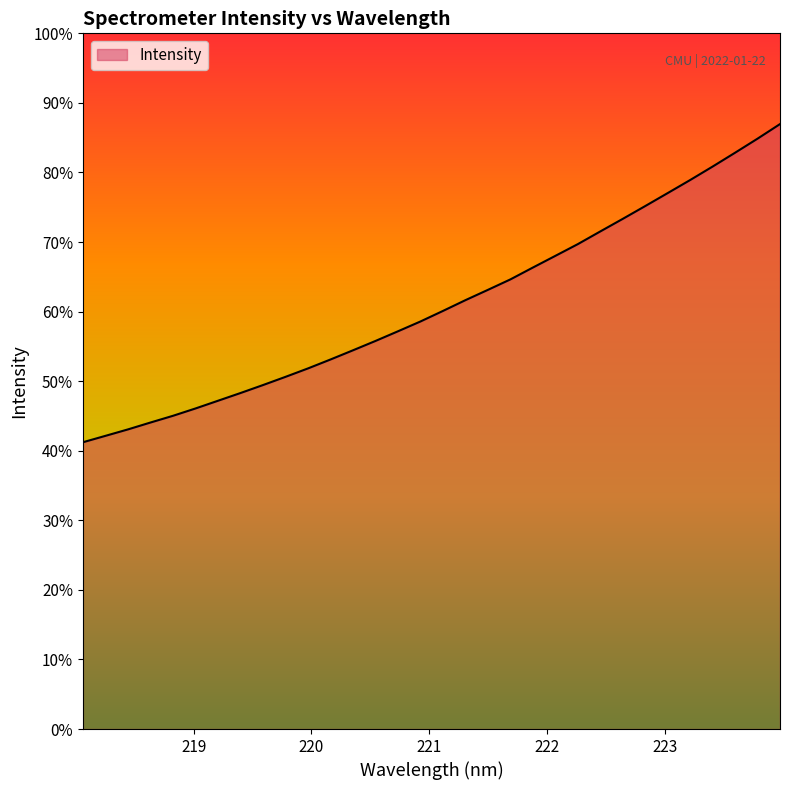

Is this an area chart (filled region under the line)?

Yes